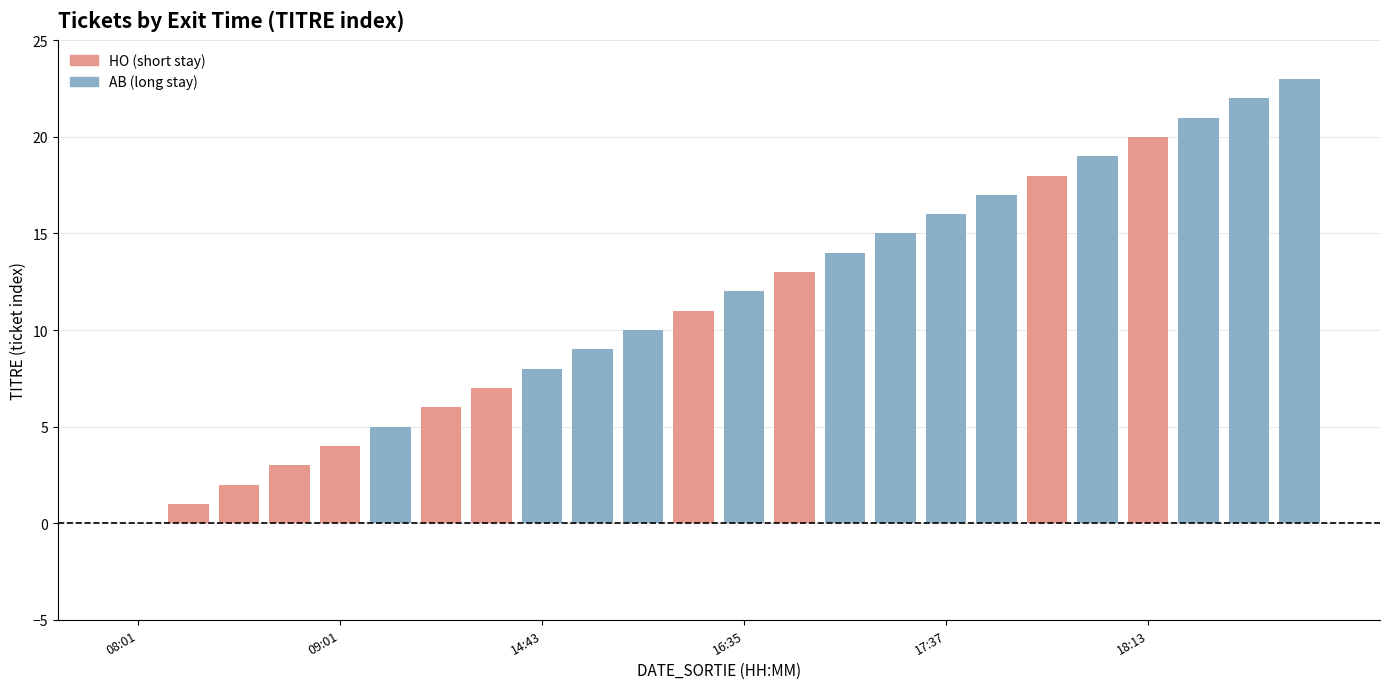

At which category does the chart reach its peak across all series?

19:34